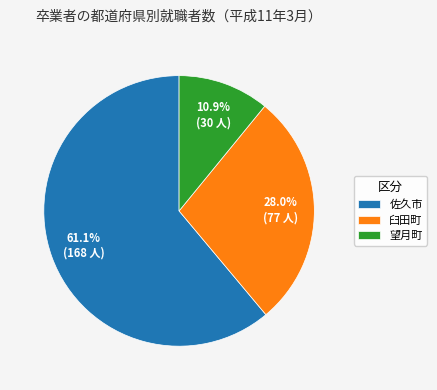

Is it true that 臼田町 is 28% of the pie?

True